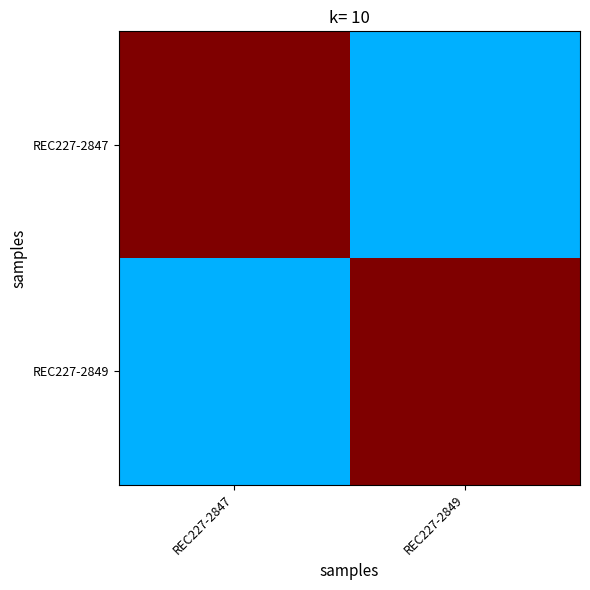

At which category is the sum across all series the highest?

REC227-2847